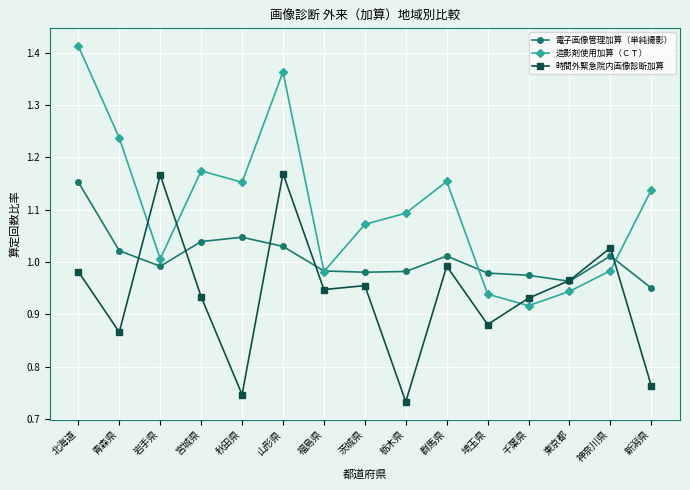

How many interior local valleys does the 造影剤使用加算（ＣＴ） series have?

4